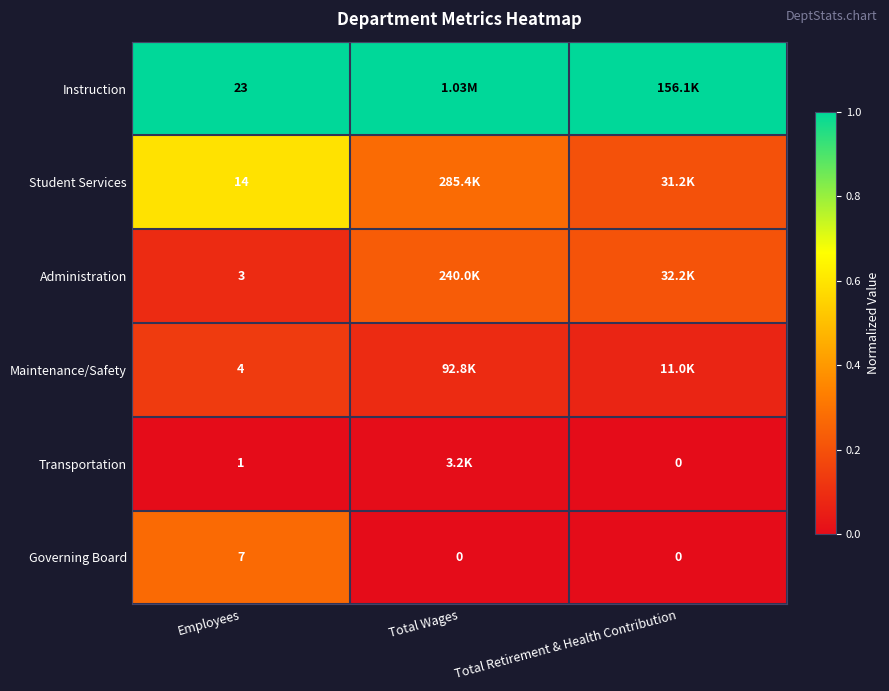

Rank the series at Employees from highest to lowest value.

Instruction, Student Services, Governing Board, Maintenance/Safety, Administration, Transportation